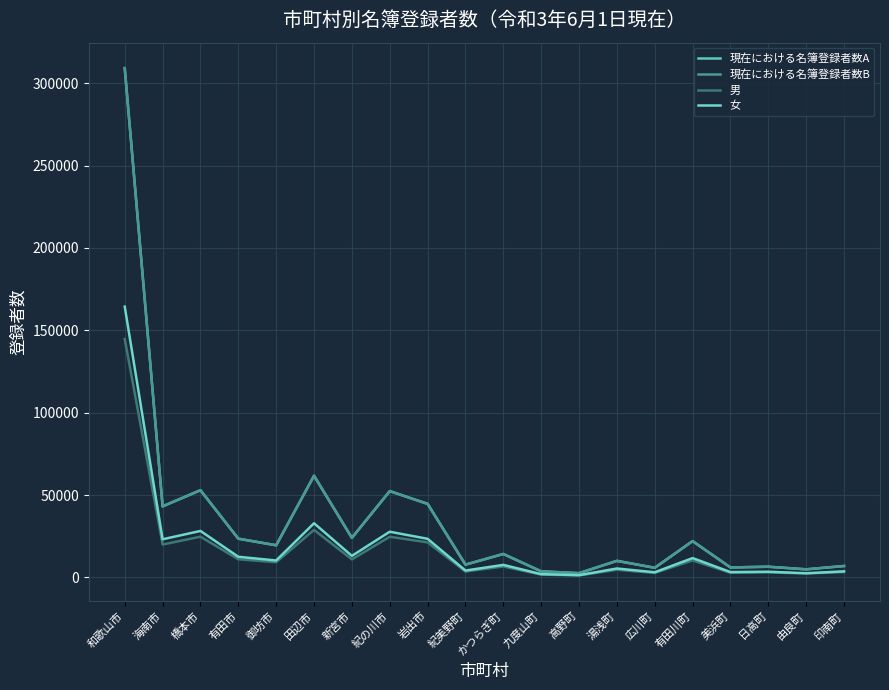

Is the value of 女 at かつらぎ町 greater than the value of 現在における名簿登録者数B at 有田川町?

No